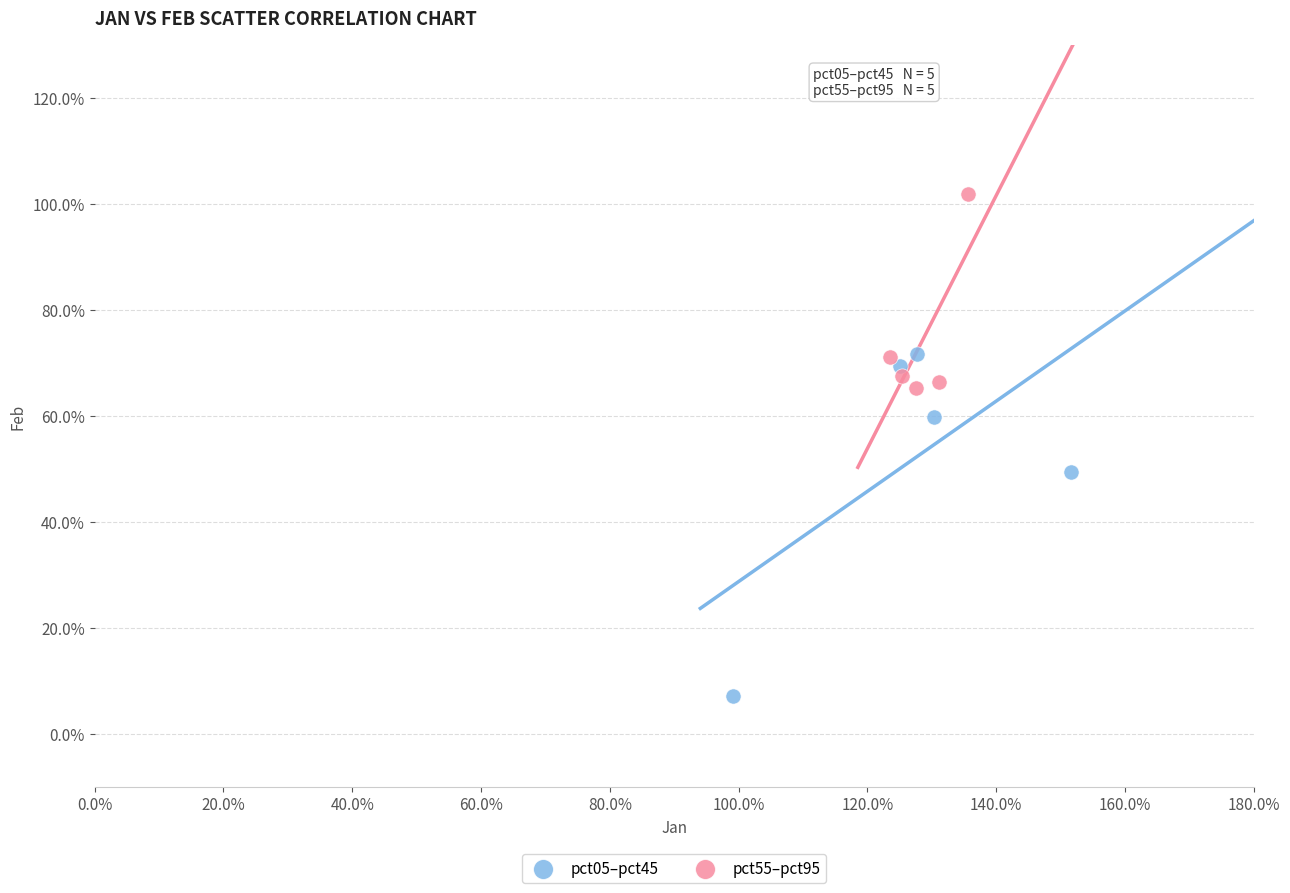

Which series reaches the maximum Y coordinate?

pct55–pct95